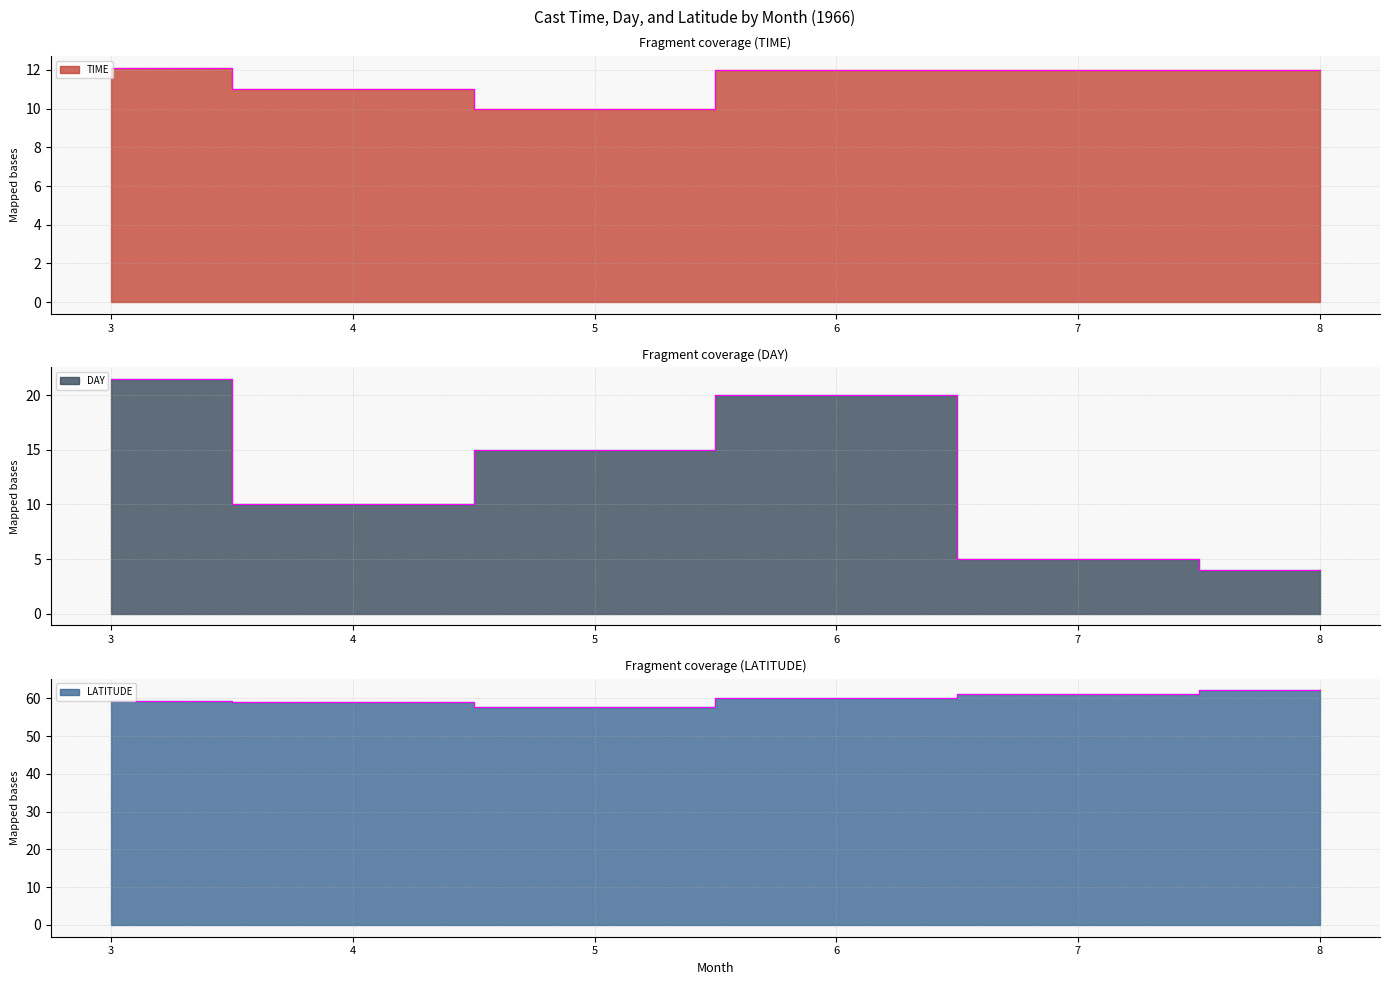

The value of DAY at 4 is 17.4. True or false?

False